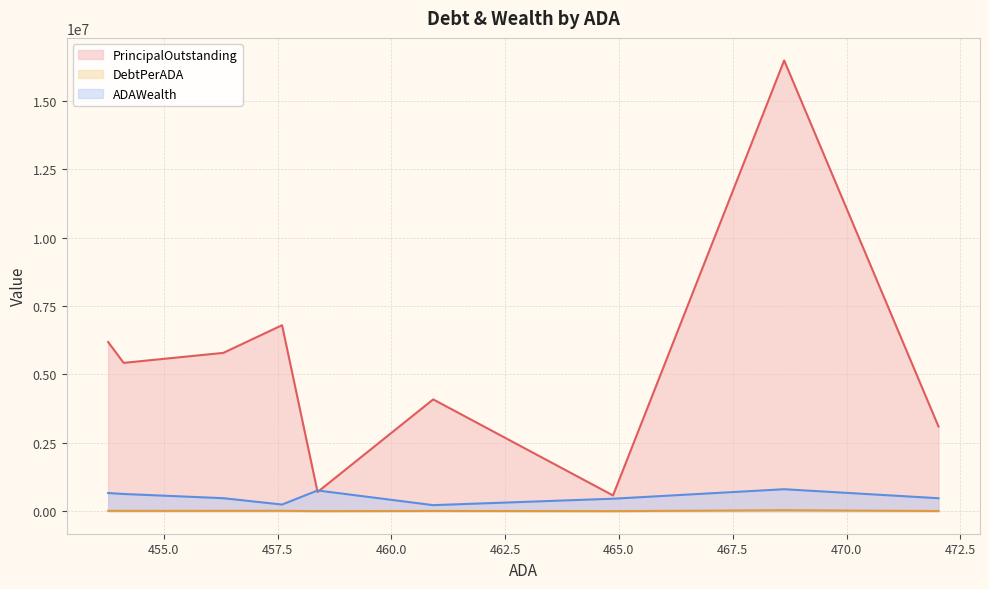

What are all the series names shown in the legend?

PrincipalOutstanding, DebtPerADA, ADAWealth